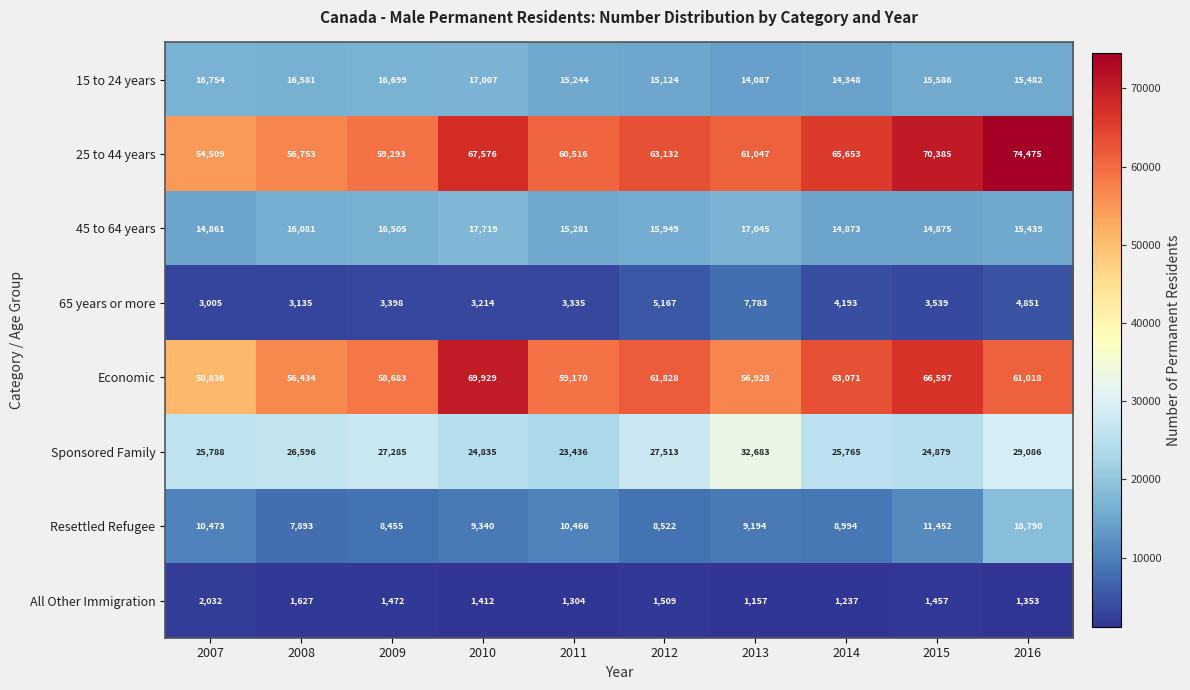

What is the sum of the Economic values at 2016 and 2012?

122846